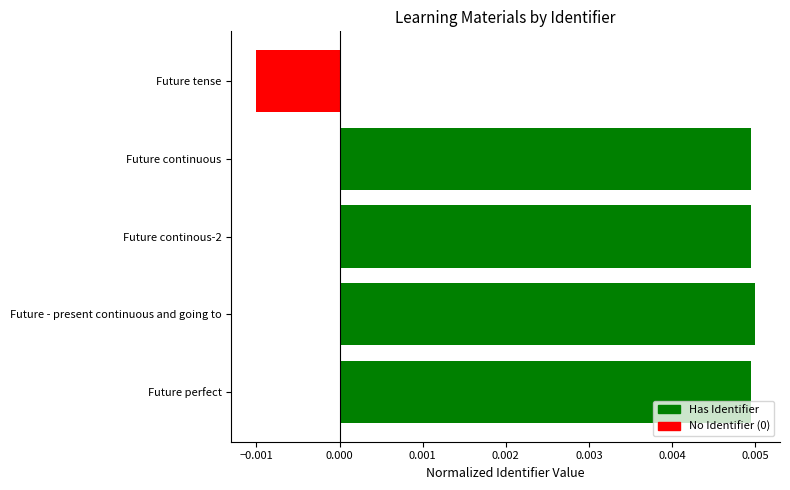

Which label corresponds to the smallest value in the chart?

Future tense